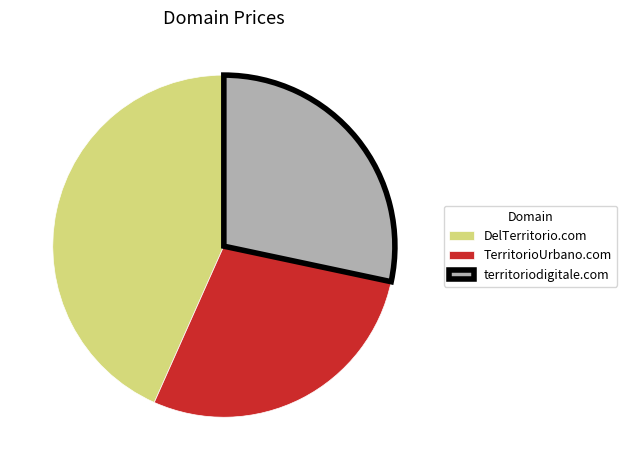

Do DelTerritorio.com and territoriodigitale.com together represent more than half of the pie?

Yes